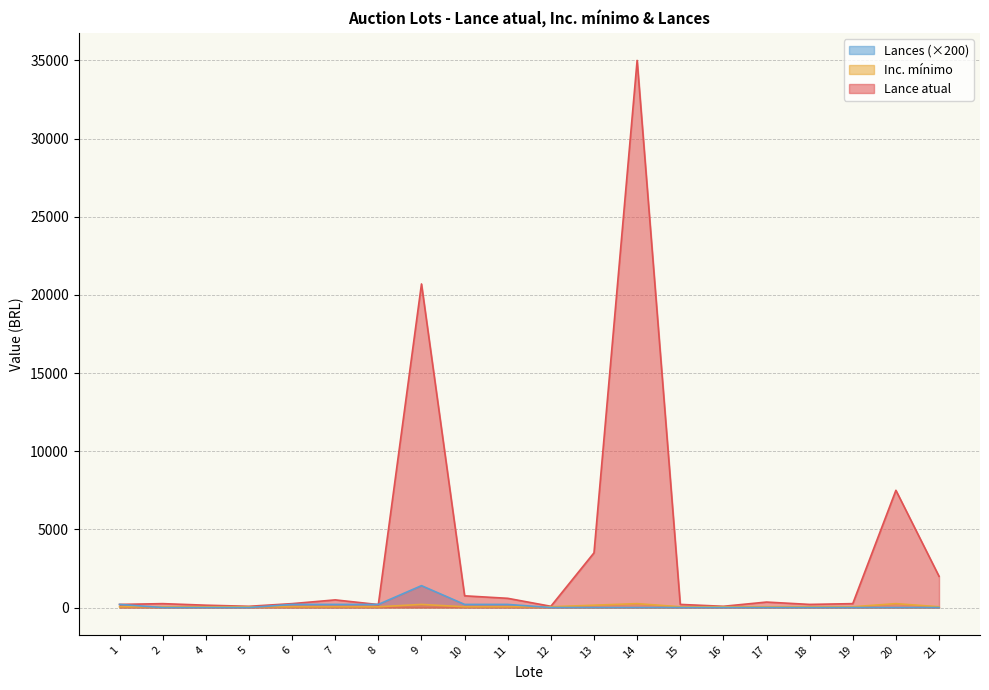

What is the value of the Lance atual point at the 16th from the left?

350